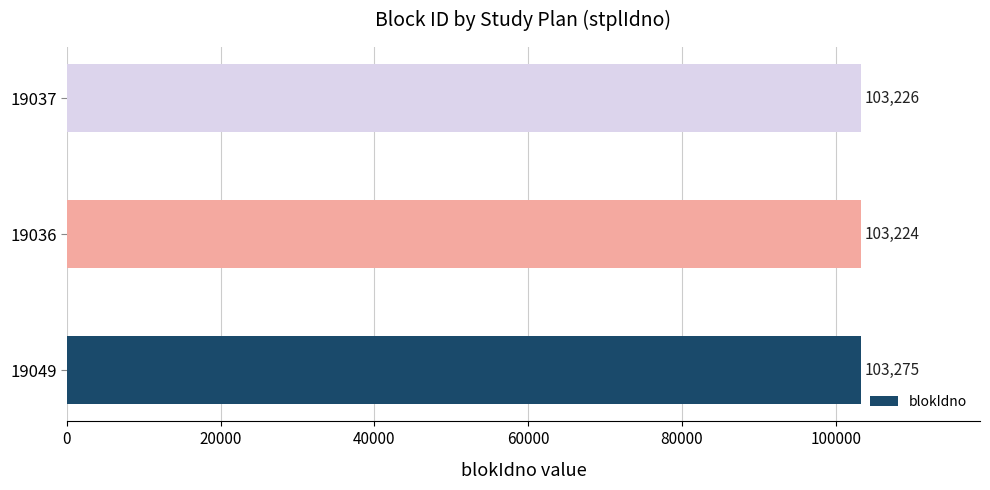

What is the maximum value shown in the chart?

103275